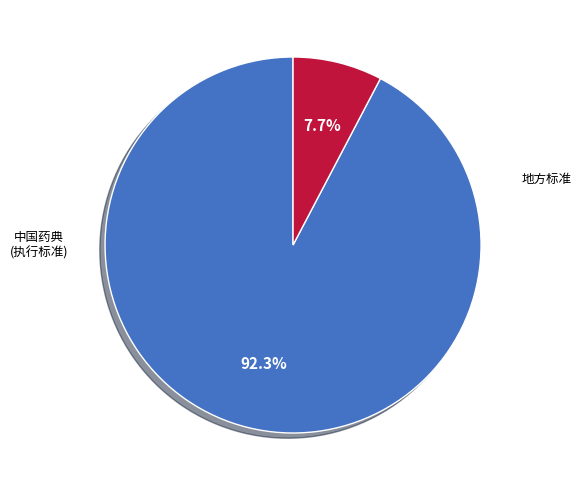

Does any single category account for the majority?

Yes